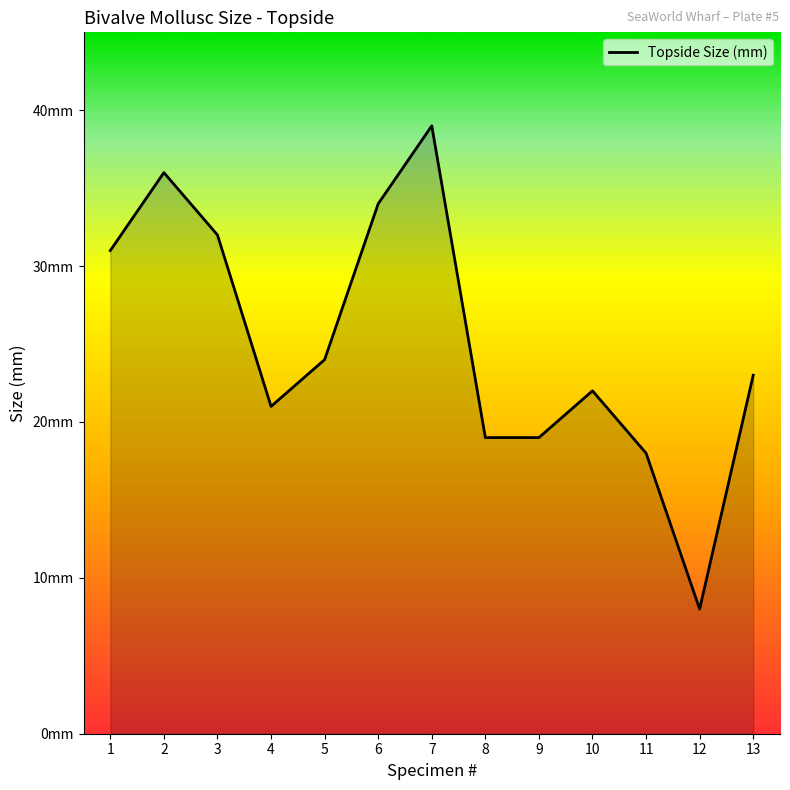

Does the chart display data point markers on the line(s)?

No